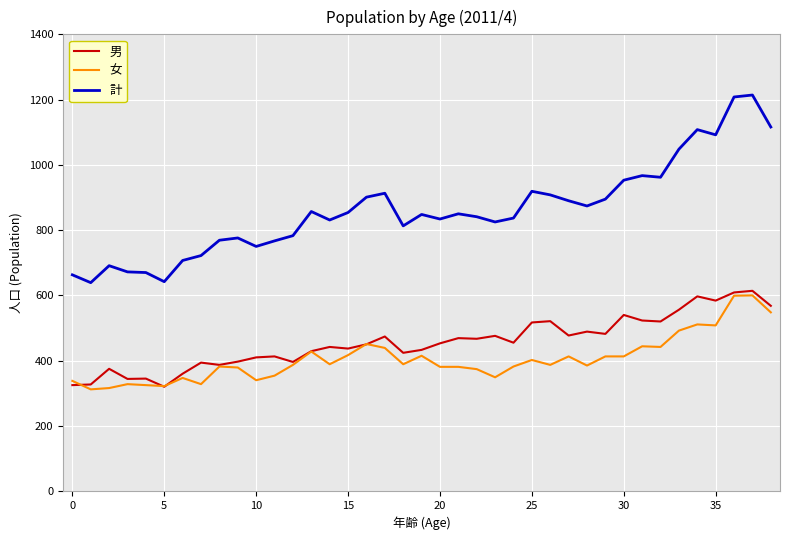

Which series has the largest total across all categories?

計